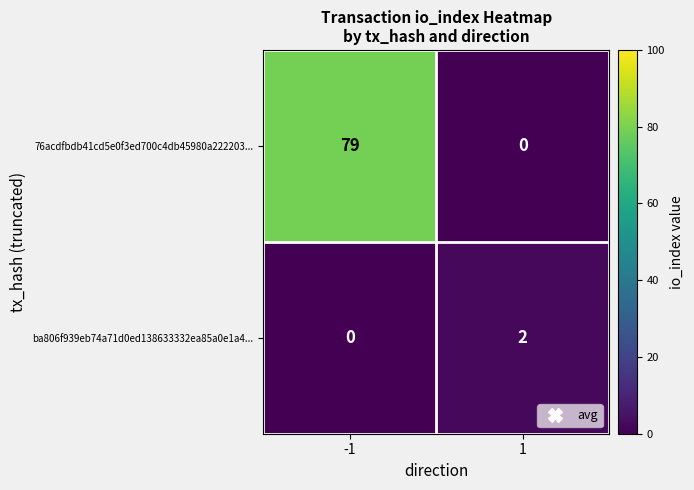

What is the sum of all 76acdfbdb41cd5e0f3ed700c4db45980a222203... values?

79